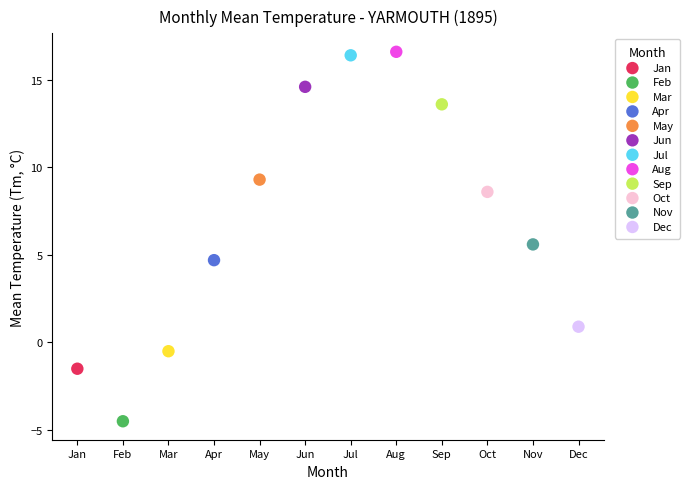

What are all the series names shown in the legend?

Jan, Feb, Mar, Apr, May, Jun, Jul, Aug, Sep, Oct, Nov, Dec